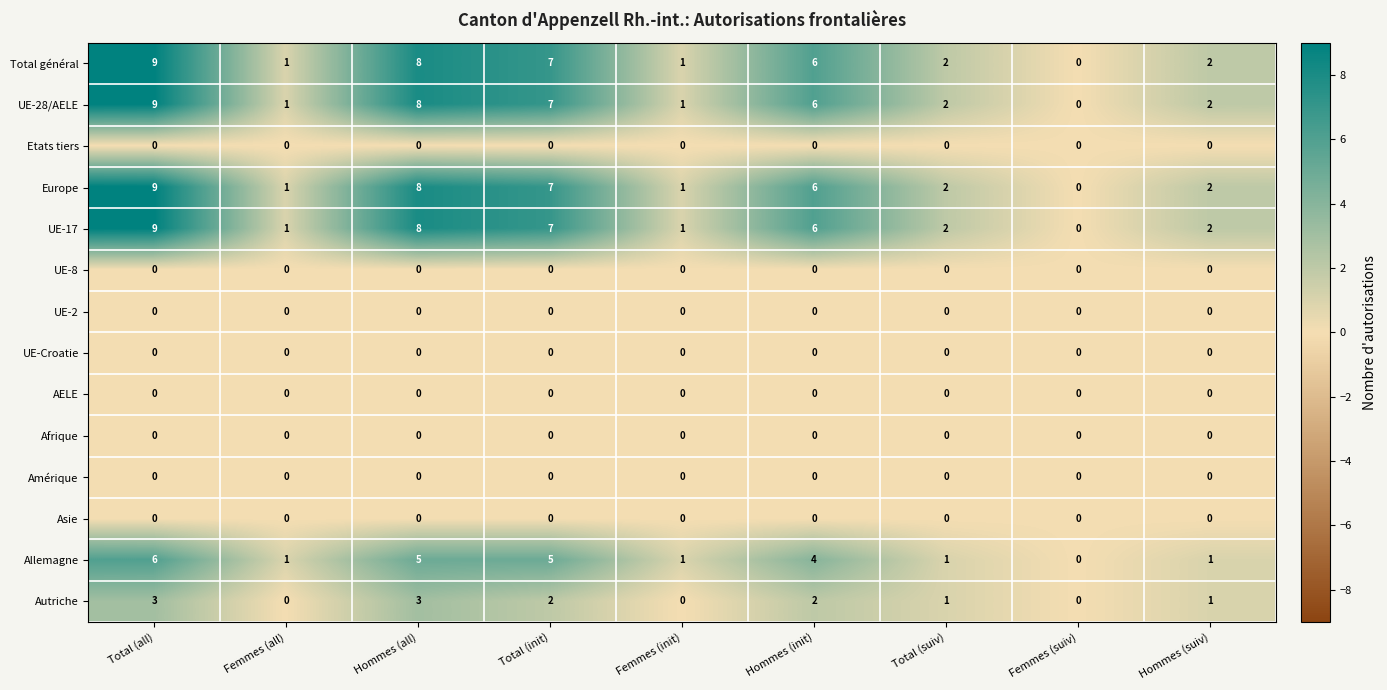

How many positive values does the UE-28/AELE series have?

8